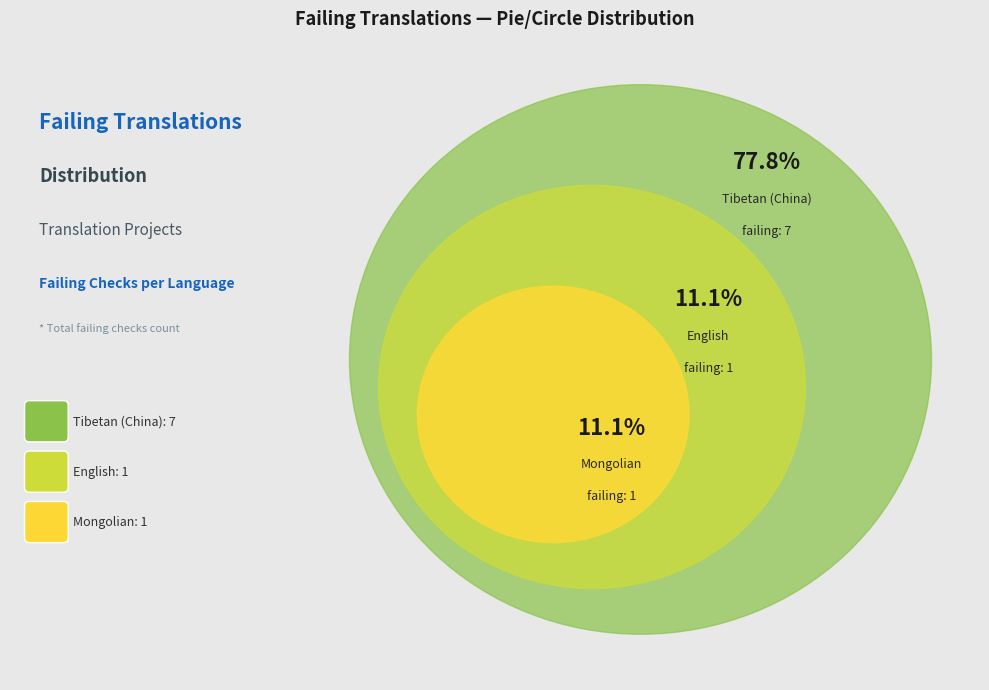

Which slice is the smallest?

English